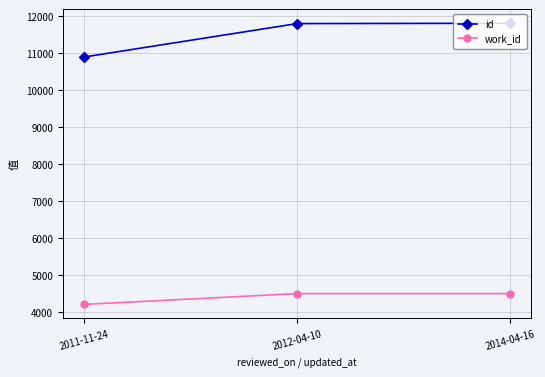

What is the label of the 2nd point from the left?

2012-04-10